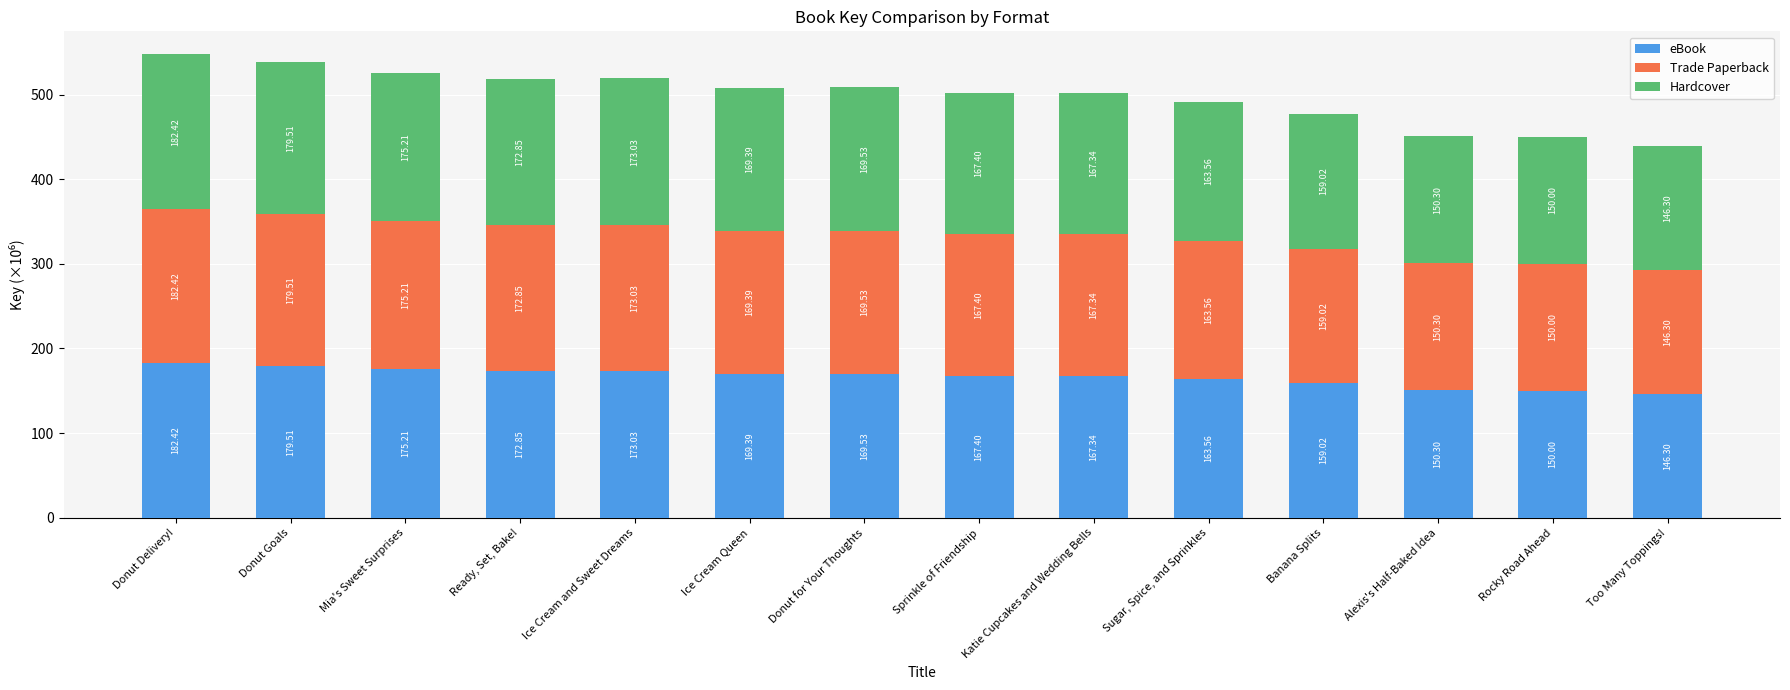

Are the bars grouped side by side (vs. stacked)?

No